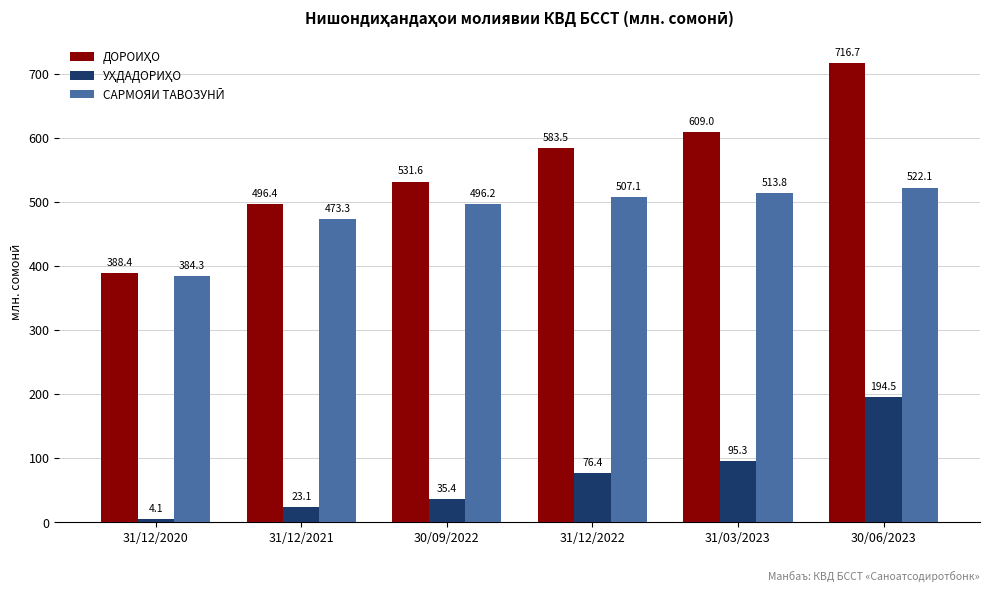

What is the total value across all series at 31/03/2023?

1218.1